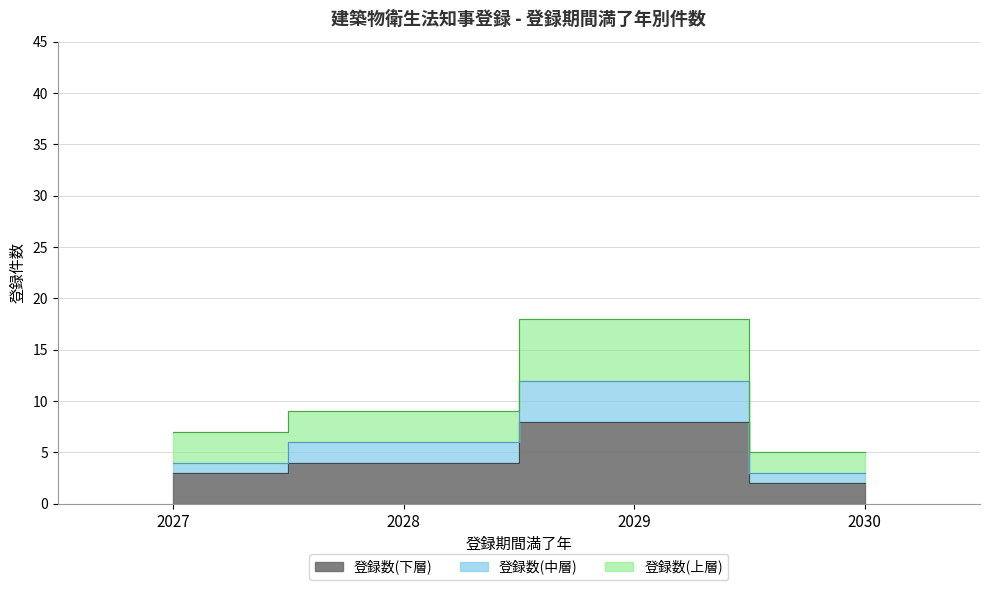

List the labels in order of value, smallest first.

2030, 2027, 2028, 2029